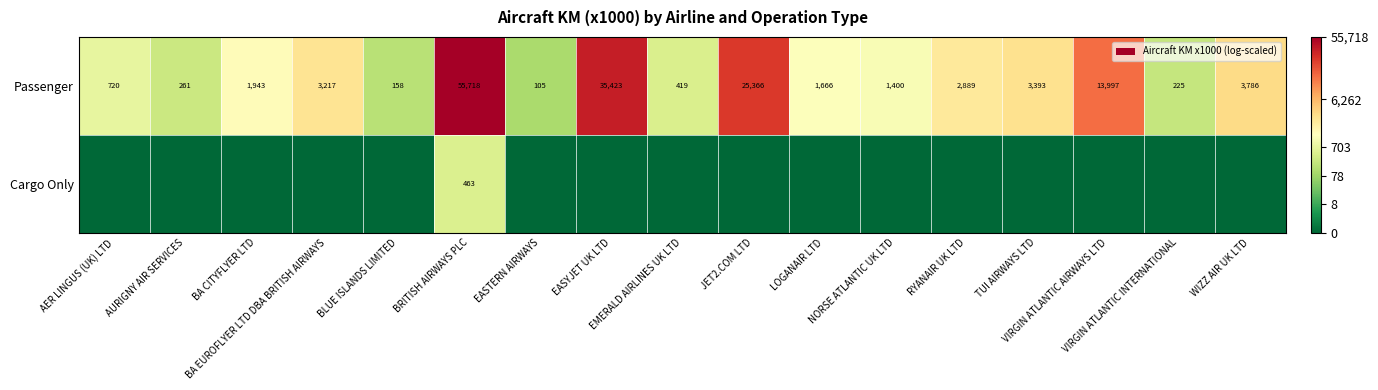

What is the difference between the maximum and second lowest values in the Passenger series?

55560